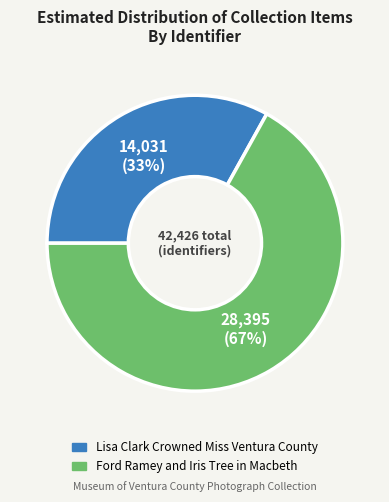

To the nearest percent, what portion does Ford Ramey and Iris Tree in Macbeth represent?

67%